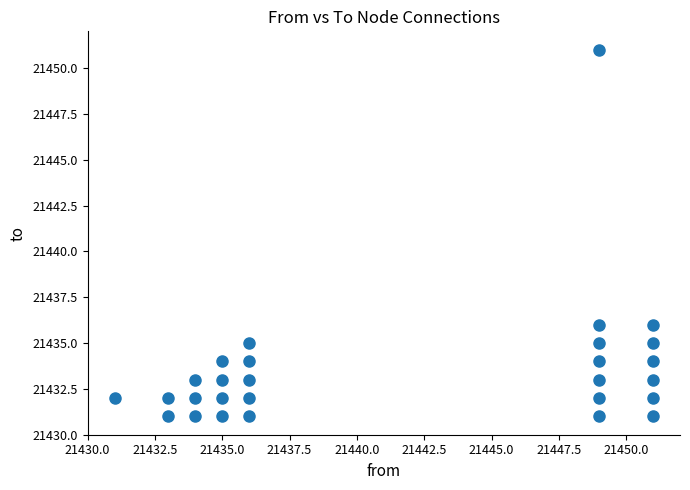

What is the range of X values (max minus min)?

20